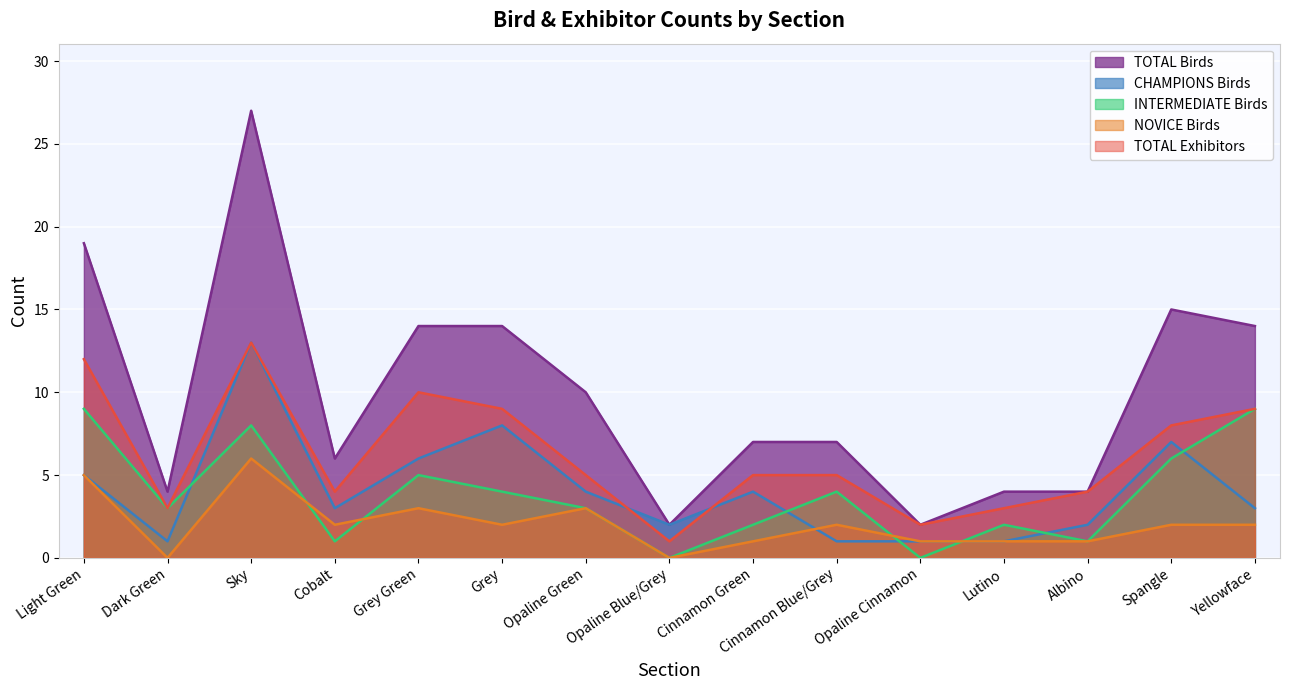

What is the sum of all INTERMEDIATE Birds values?

57